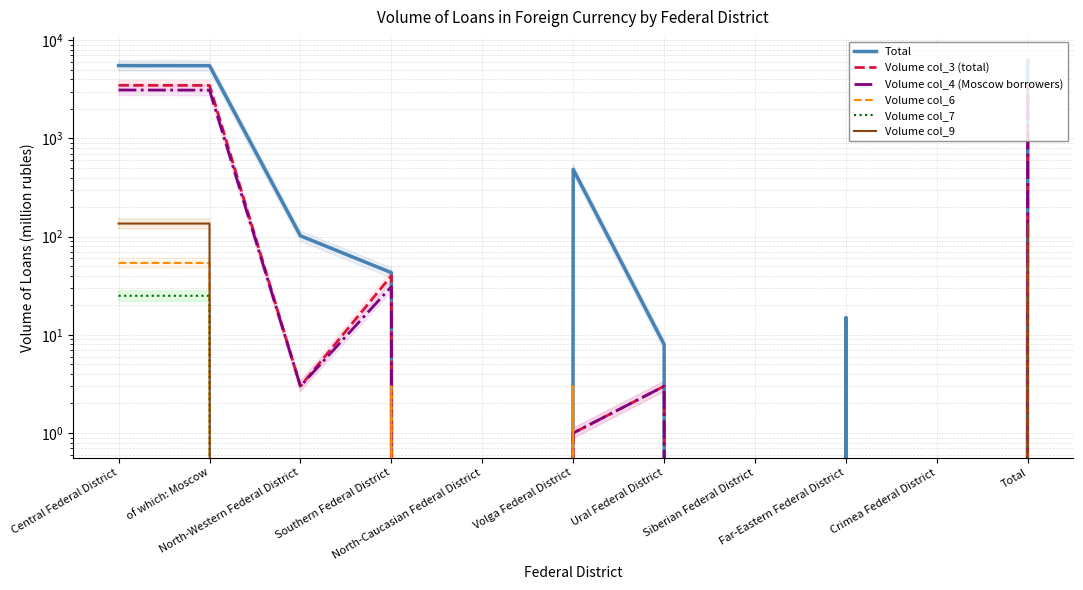

What is the total value across all series at Southern Federal District?

117